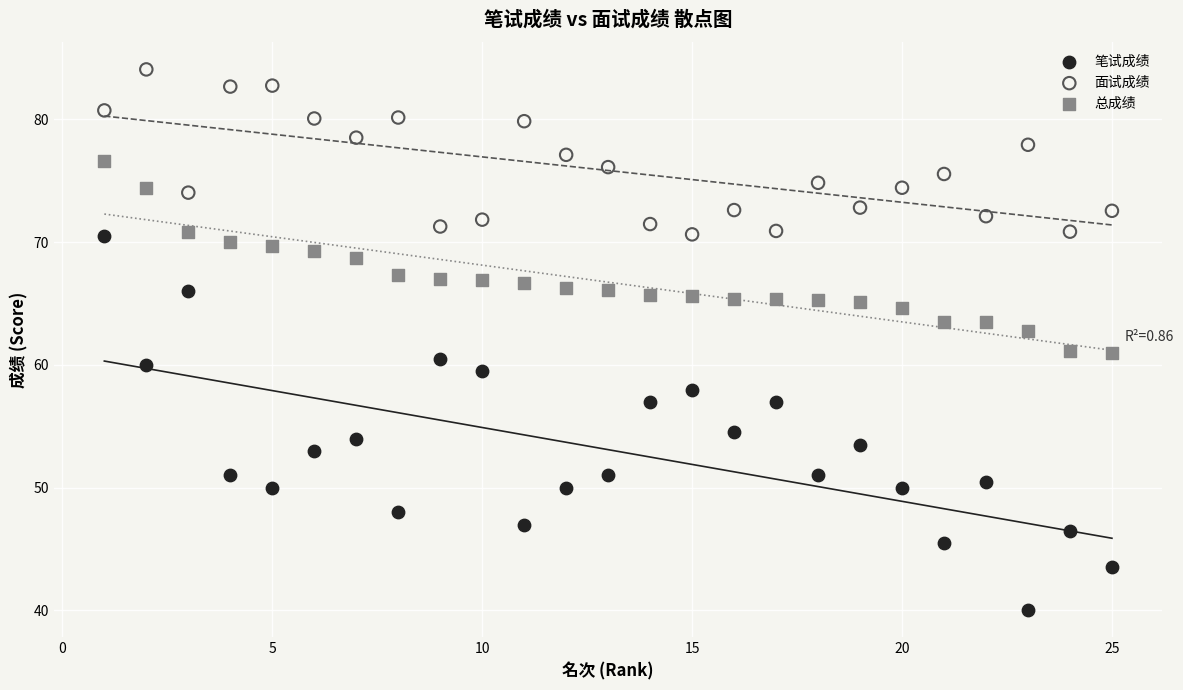

In the 笔试成绩 series, what Y value is closest to 55?

54.5